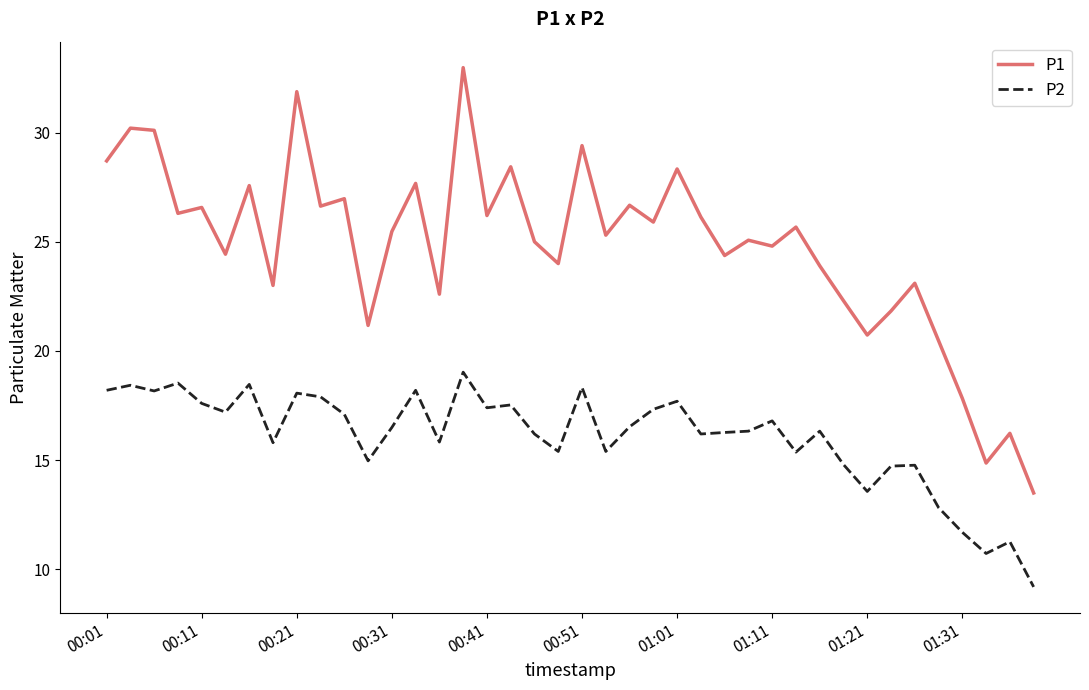

What is the average value of the P2 series?

16.1